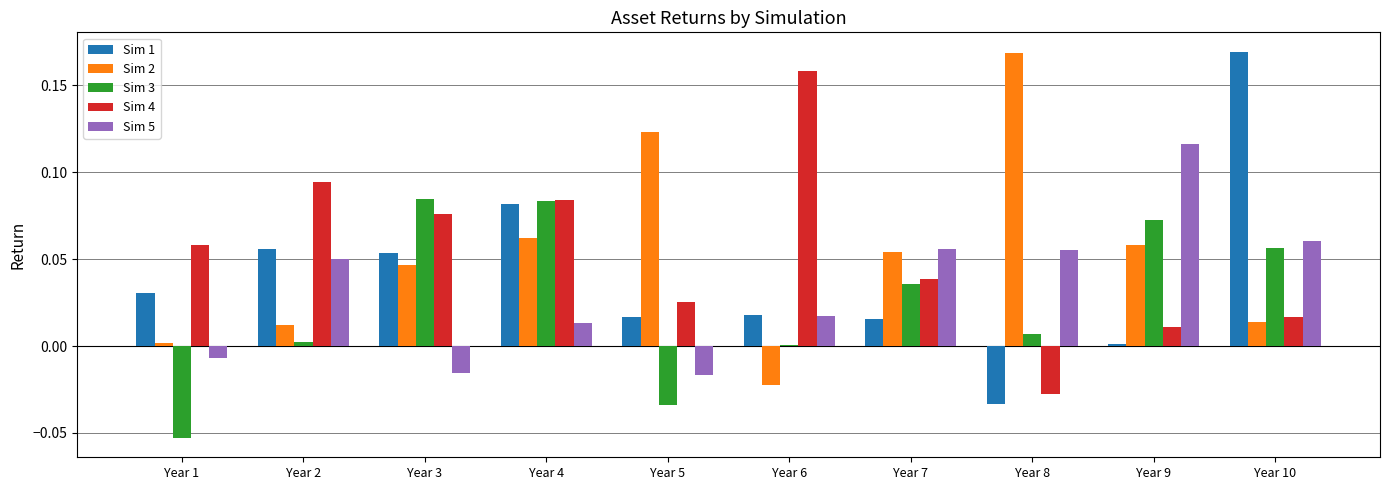

Between Year 2 and Year 5, which series saw the biggest shift?

Sim 2